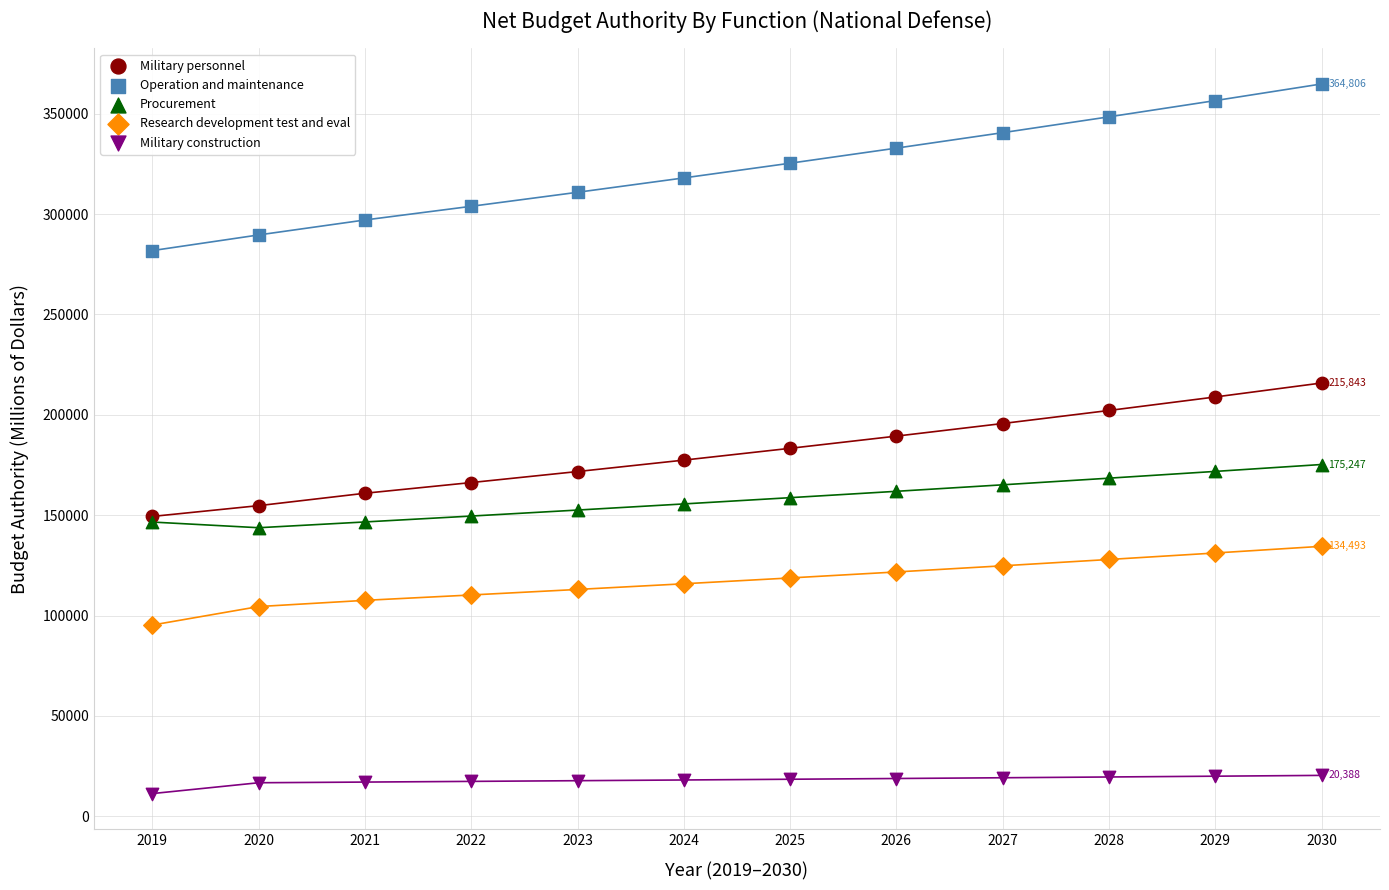

Which series contains the lowest Y value?

Military construction